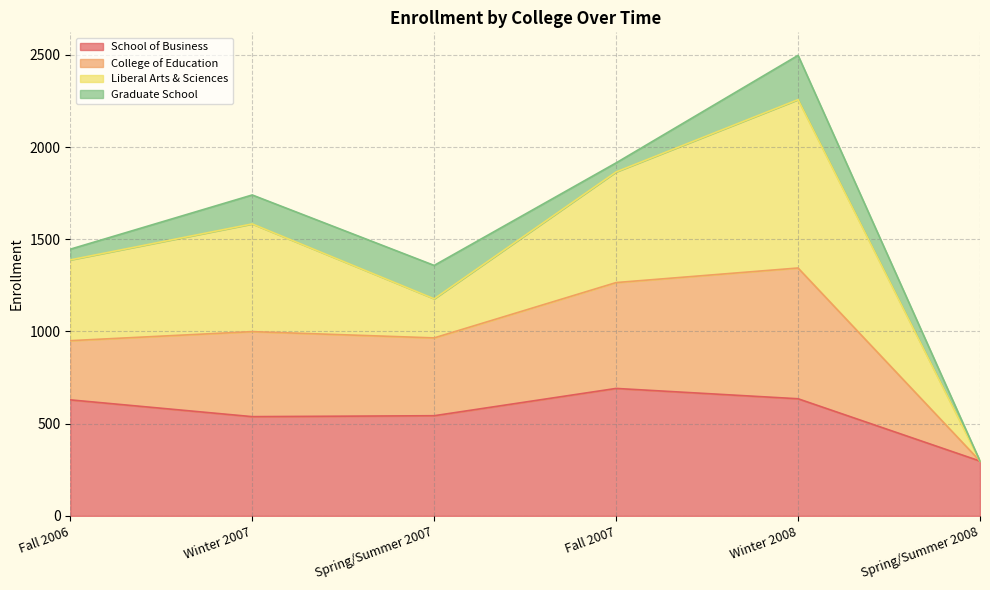

What is the total value across all series at Spring/Summer 2008?

297